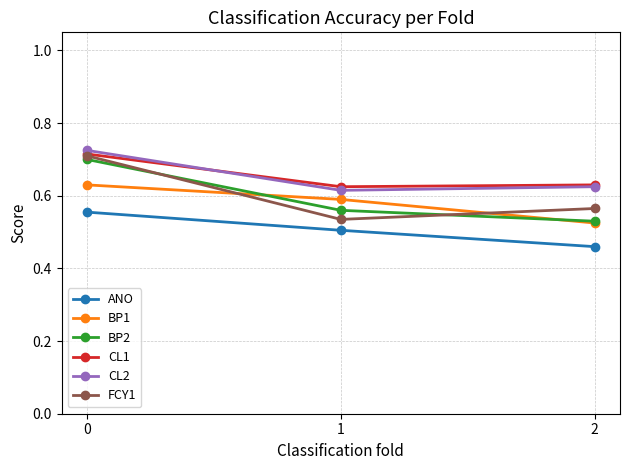

How many series are shown in this chart?

6